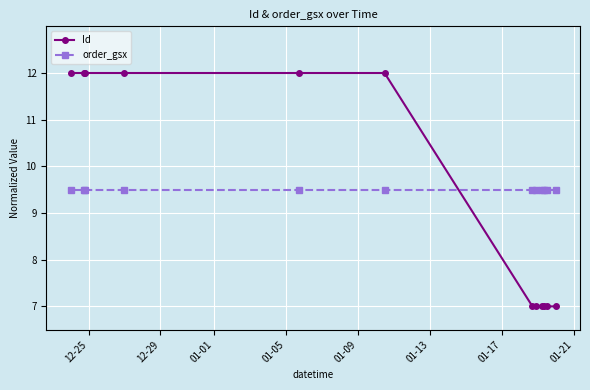

What is the average value of the order_gsx series?

9.5